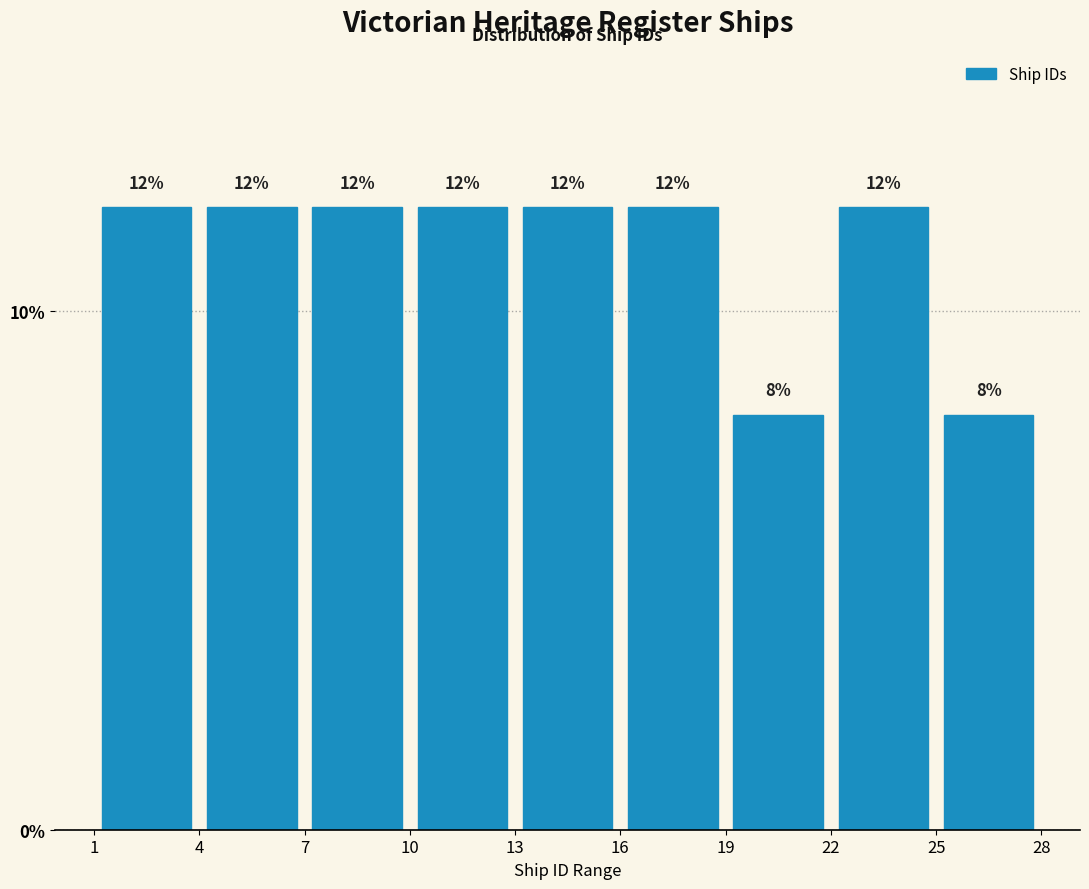

Reading left to right, transcribe this chart: for each bar, give the range it covers on the x-axis and its height.

1 to 4: 12
4 to 7: 12
7 to 10: 12
10 to 13: 12
13 to 16: 12
16 to 19: 12
19 to 22: 8
22 to 25: 12
25 to 28: 8